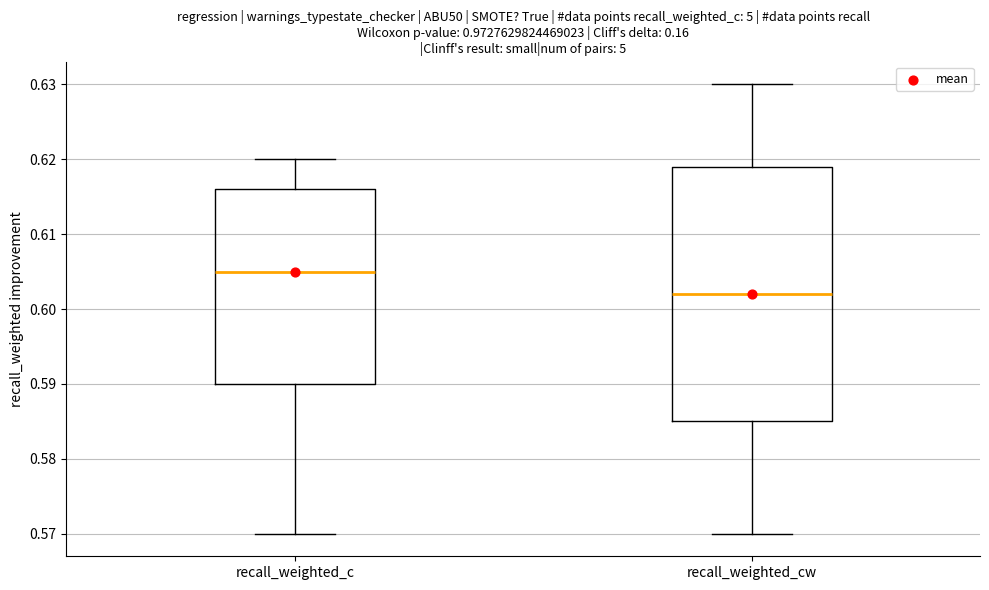

Where does the upper whisker of the box for recall_weighted_cw end on the y-axis? The values are not printed on the chart, so give them approximately, as read against the axis.

0.630